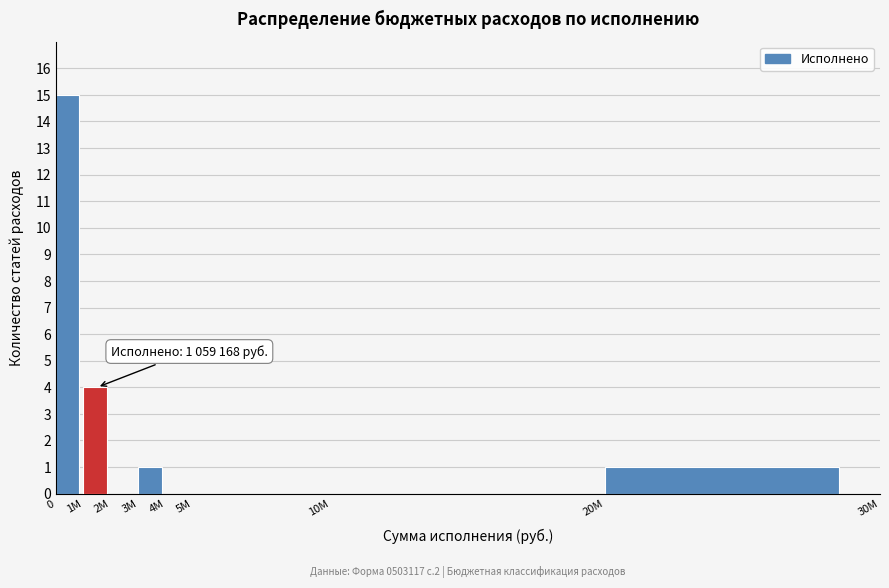

Reading left to right, what are all the values shown in this chart?

0=15	1М=4	2М=0	3М=1	4М=0	5М=0	10М=0	20М=1